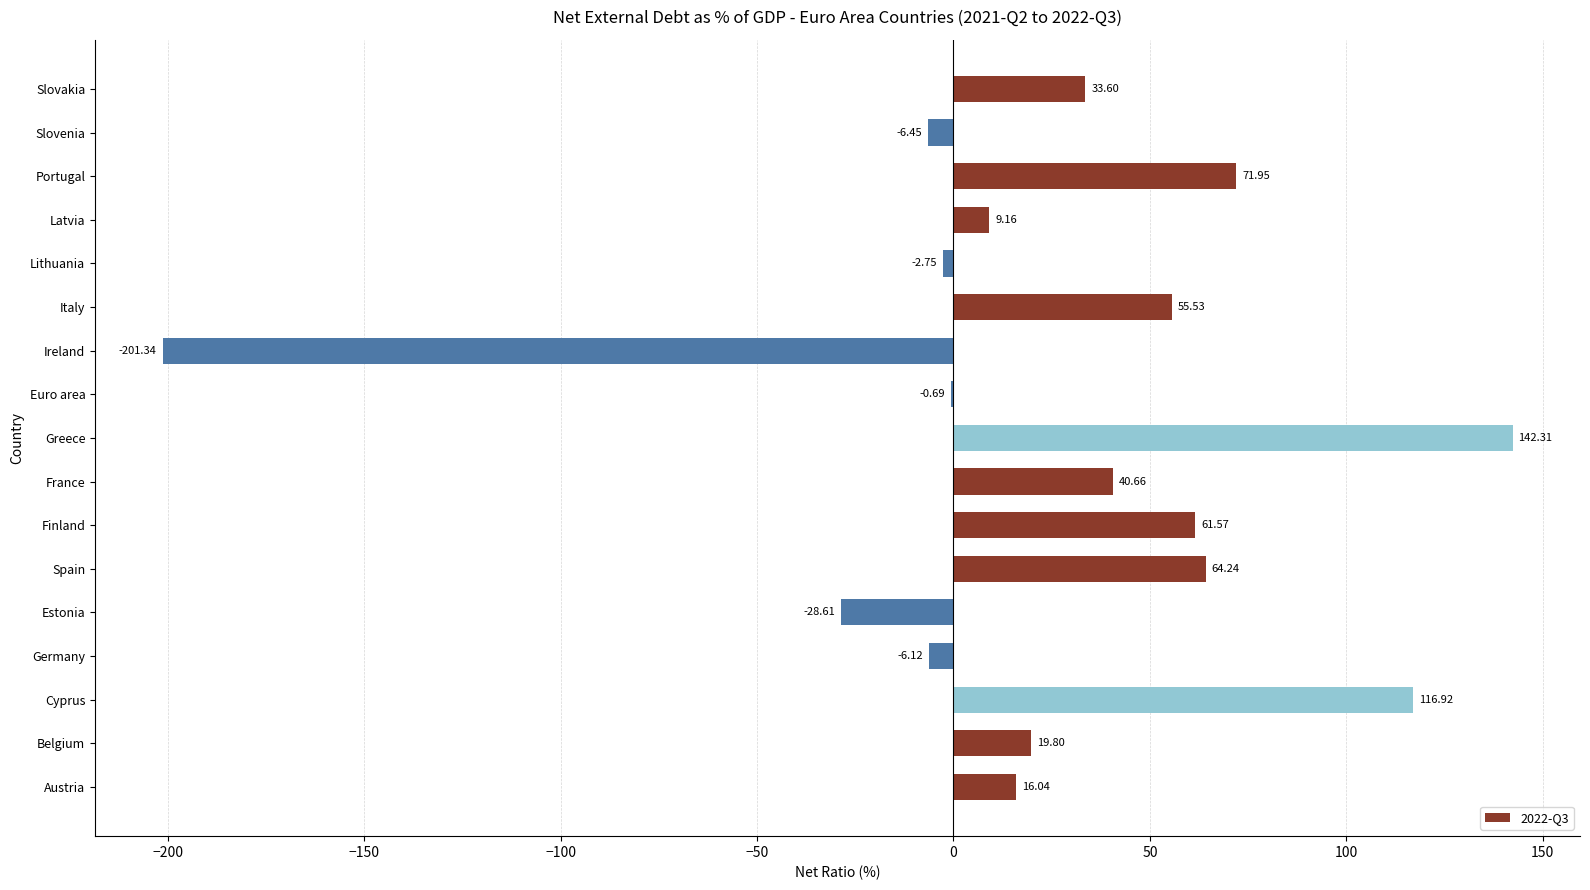

Between Austria and Belgium, which is larger?

Belgium